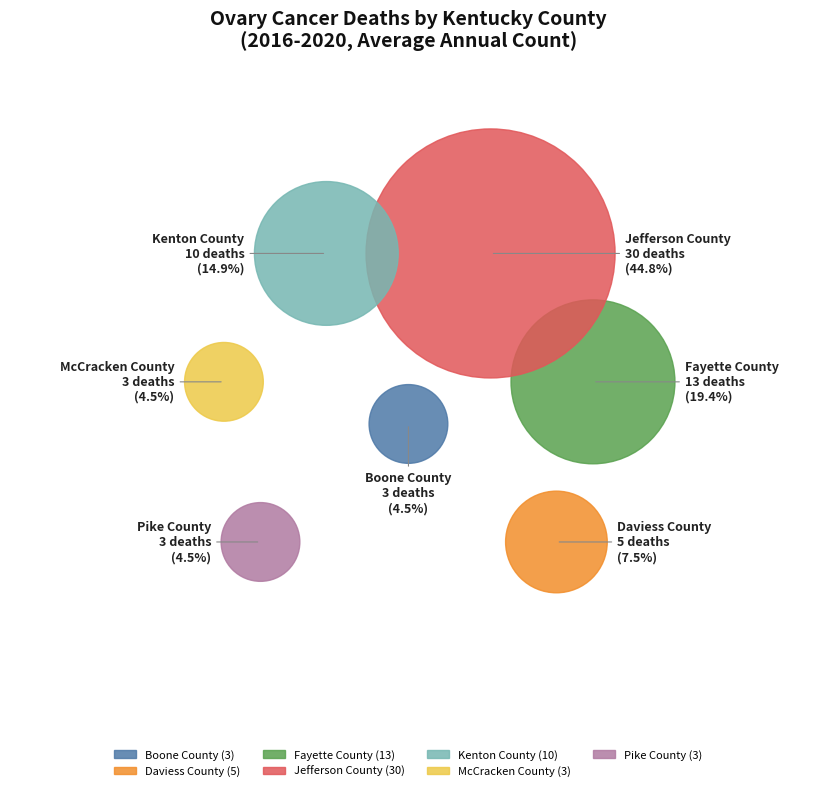

How many slices are in this pie chart?

7